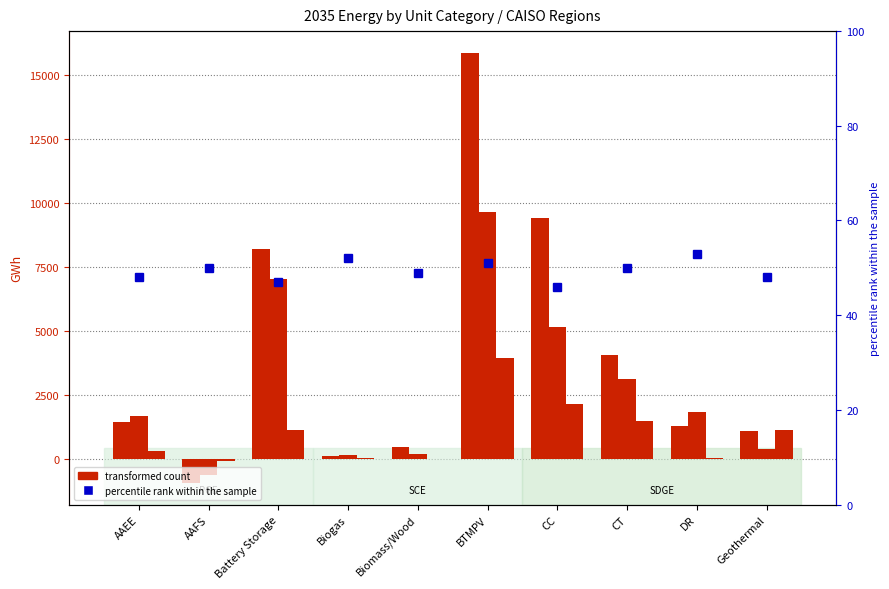

The PGE series shows 9405.8 at CC. True or false?

True